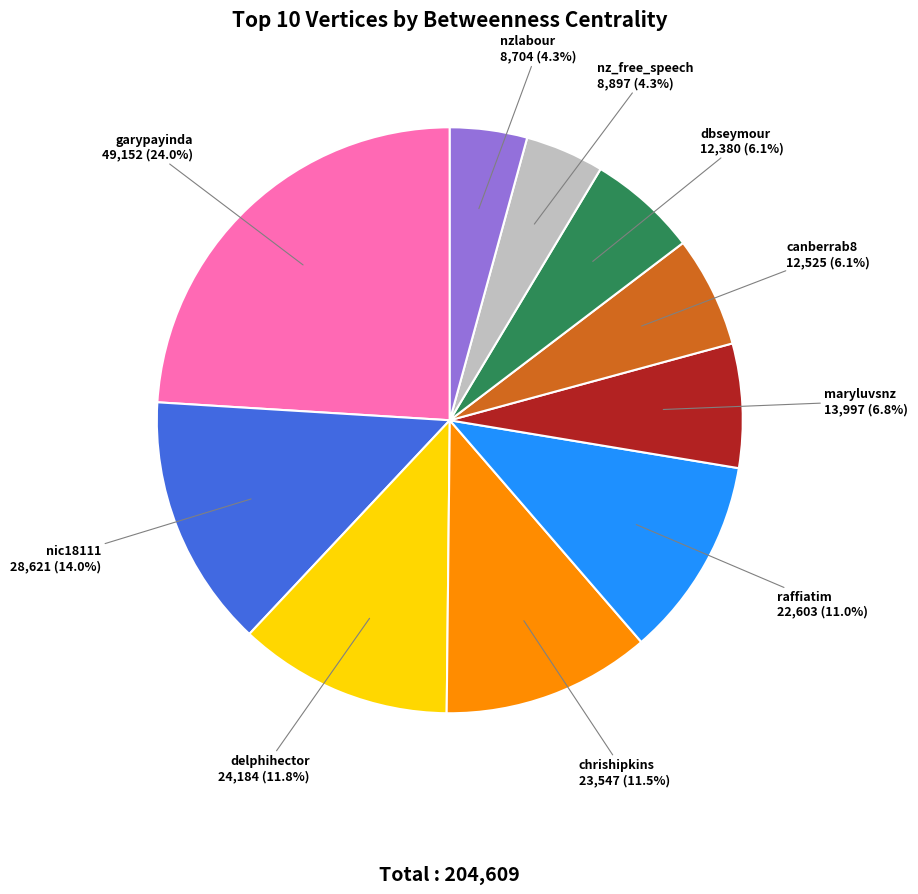

How many segments does this pie chart have?

10